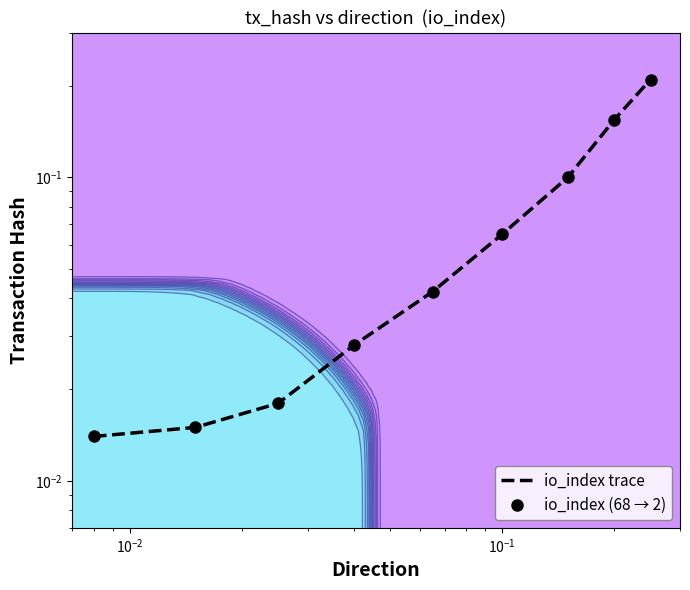

What is the average value of the io_index trace series?

0.1